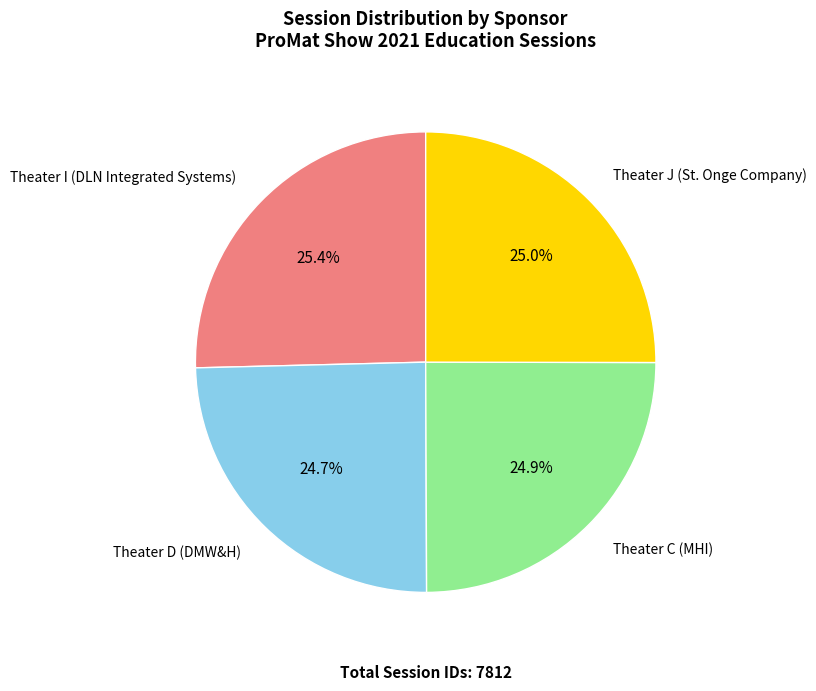

Does any single category account for the majority?

No